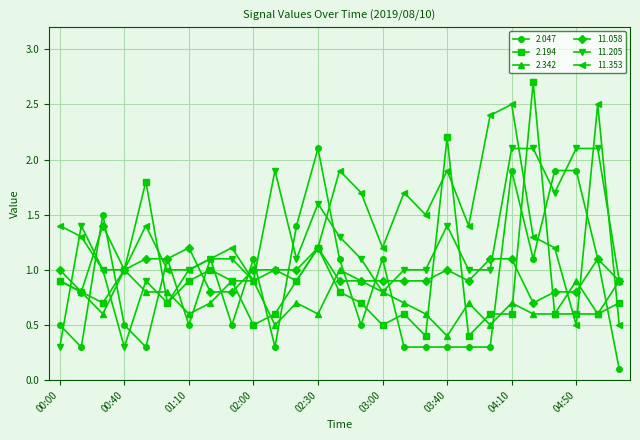

What is the value of the 2.194 point at the 3rd from the left?

0.7